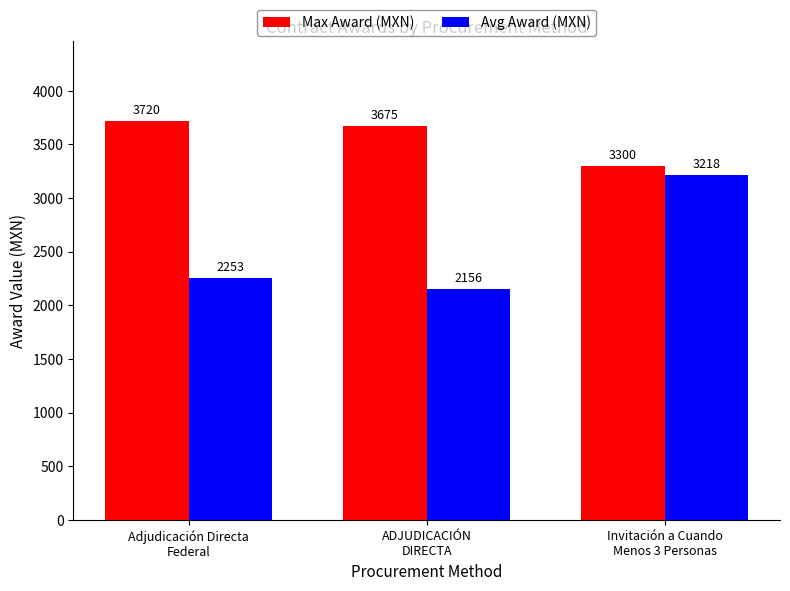

What is the spread (max minus min) of values at Invitación a Cuando
Menos 3 Personas?

82